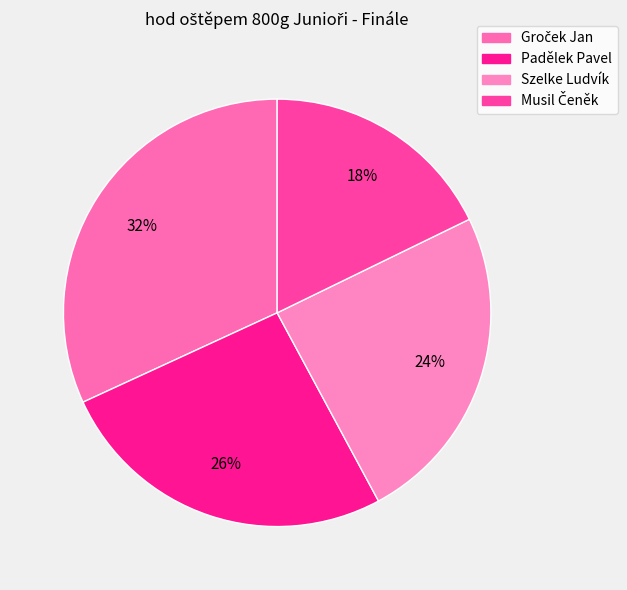

To the nearest percent, what portion does Padělek Pavel represent?

26%